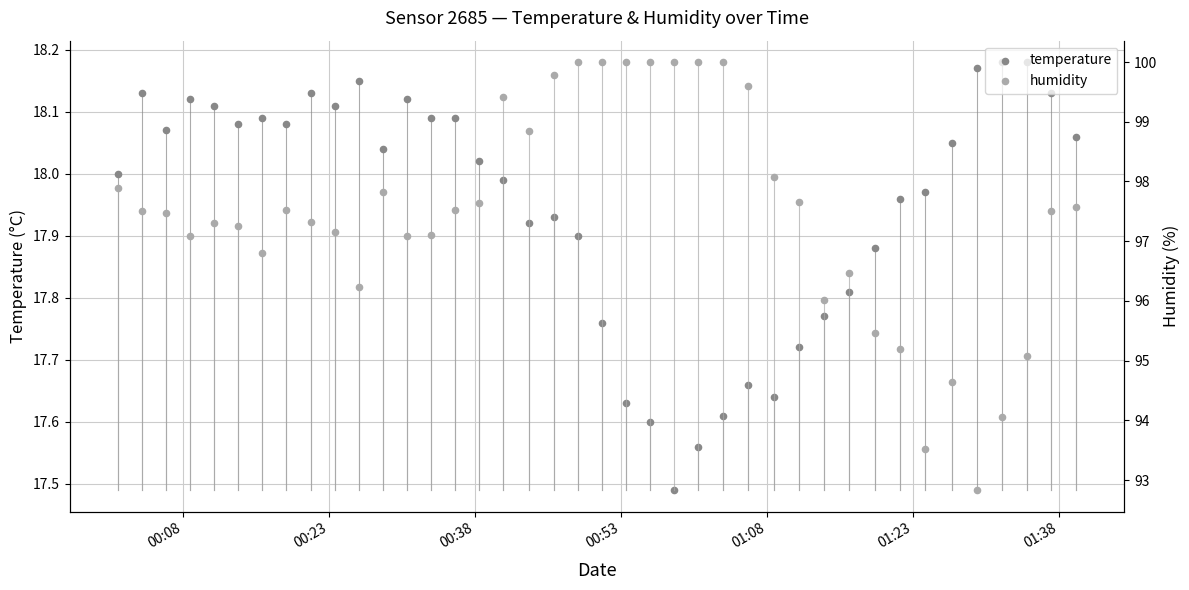

What are all the series names shown in the legend?

temperature, humidity